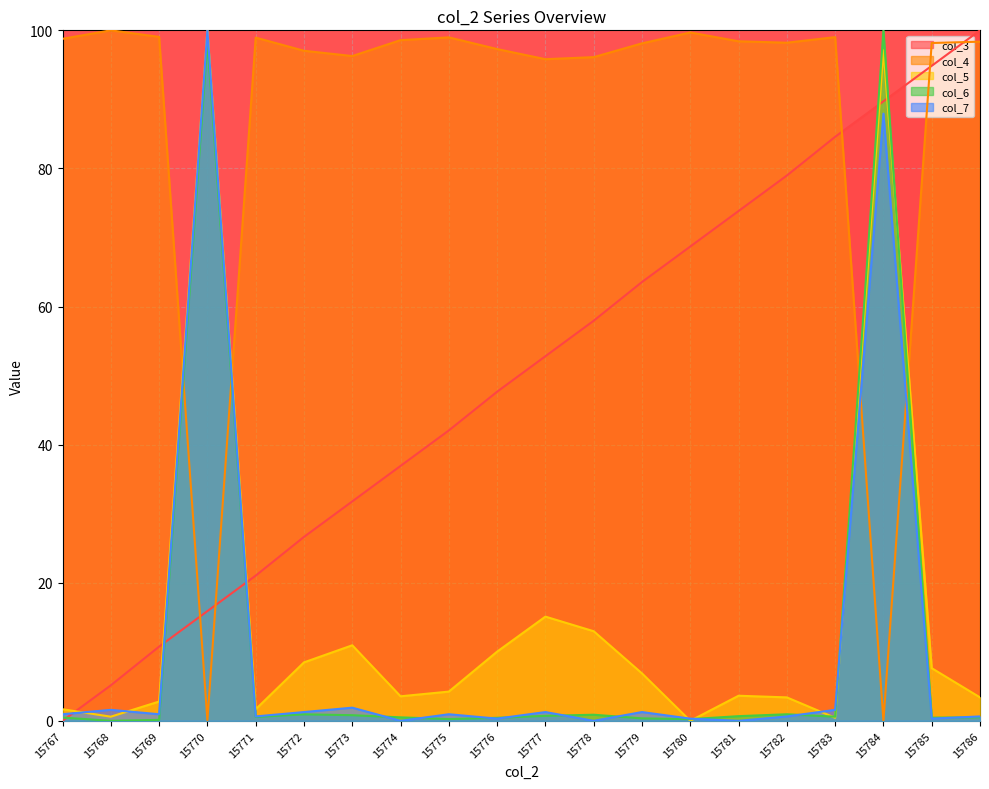

Reading left to right, list all the values displayed in this chart.

col_3: 0.0	5.1	10.7	15.9	21.0	26.6	31.8	36.9	42.1	47.7	52.8	57.9	63.6	68.7	73.8	79.0	84.6	89.7	94.9	100.0
col_4: 98.8	100.0	99.1	0.1	98.9	97.0	96.3	98.6	99.0	97.3	95.8	96.1	98.1	99.7	98.4	98.2	99.0	0.0	98.2	98.4
col_5: 1.7	0.6	2.8	100.0	1.7	8.5	10.9	3.6	4.2	10.0	15.1	13.0	6.9	0.0	3.6	3.4	0.4	97.1	7.6	3.4
col_6: 0.5	0.0	0.1	98.4	0.6	0.9	0.8	0.5	0.3	0.4	0.7	0.9	0.4	0.2	0.7	0.9	0.6	100.0	0.5	0.5
col_7: 1.0	1.6	1.0	100.0	0.6	1.3	1.9	0.0	1.0	0.3	1.3	0.0	1.3	0.3	0.0	0.6	1.6	87.9	0.3	0.6